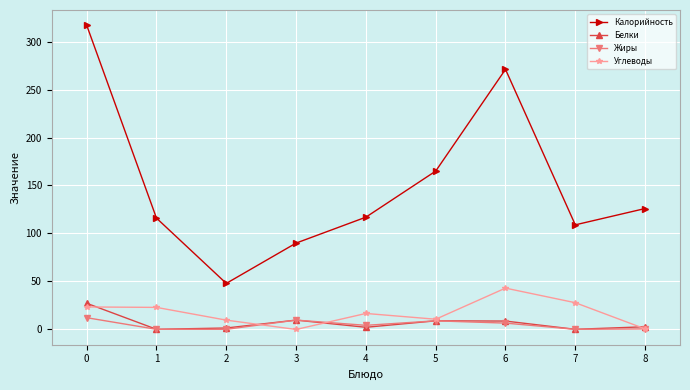

What is the value of the Жиры point at the 8th from the left?

0.2